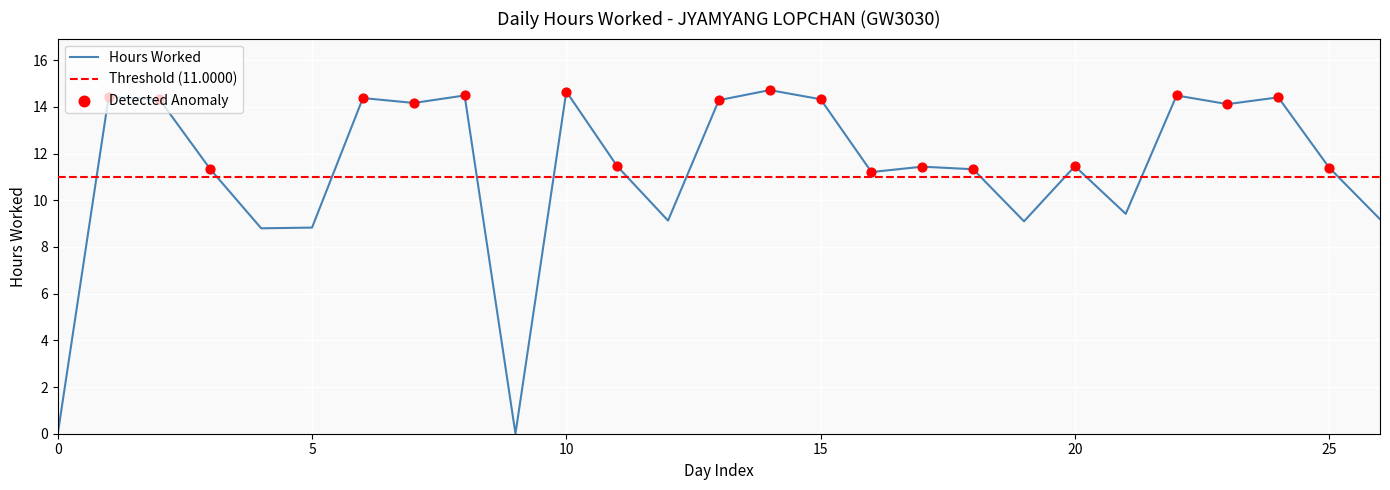

The Hours Worked series shows 13.4 at 5. True or false?

False